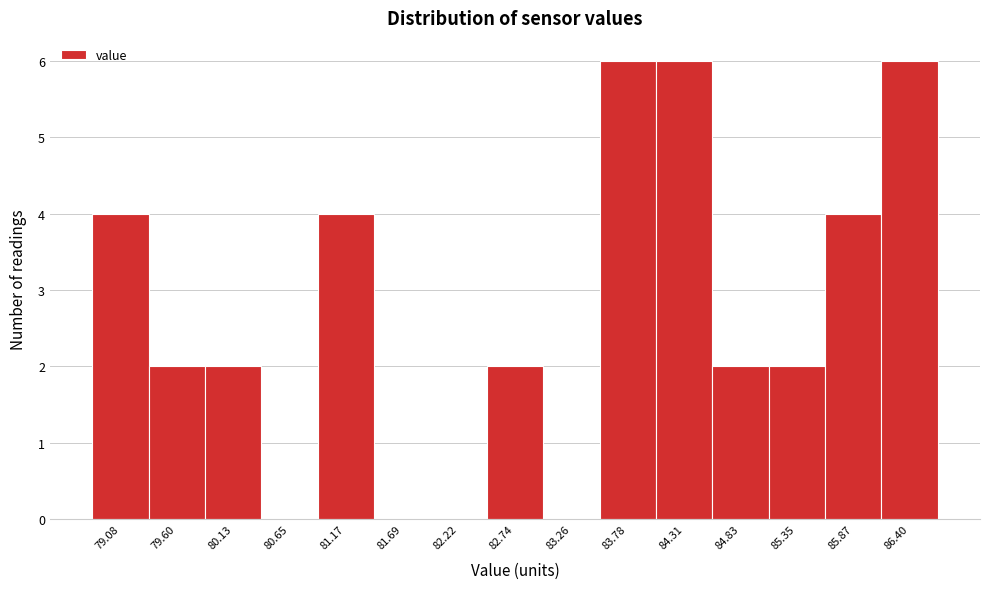

Reading left to right, extract all data points from this chart.

79.08=4	79.60=2	80.13=2	80.65=0	81.17=4	81.69=0	82.22=0	82.74=2	83.26=0	83.78=6	84.31=6	84.83=2	85.35=2	85.87=4	86.40=6